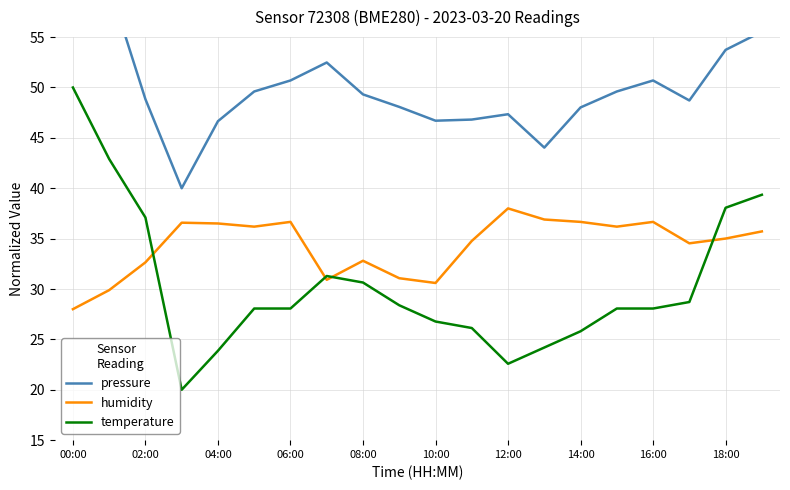

What is the approximate value of humidity at 14:00?

36.7